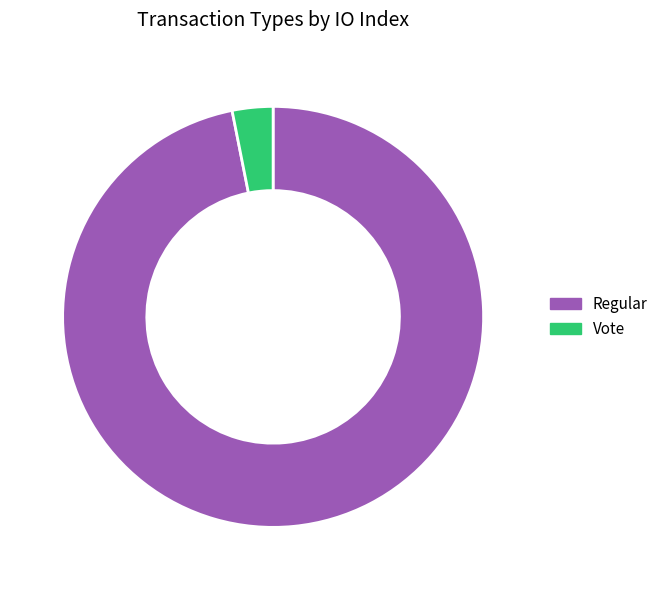

What is the ratio of the value at Regular to the value at Vote?

31.0